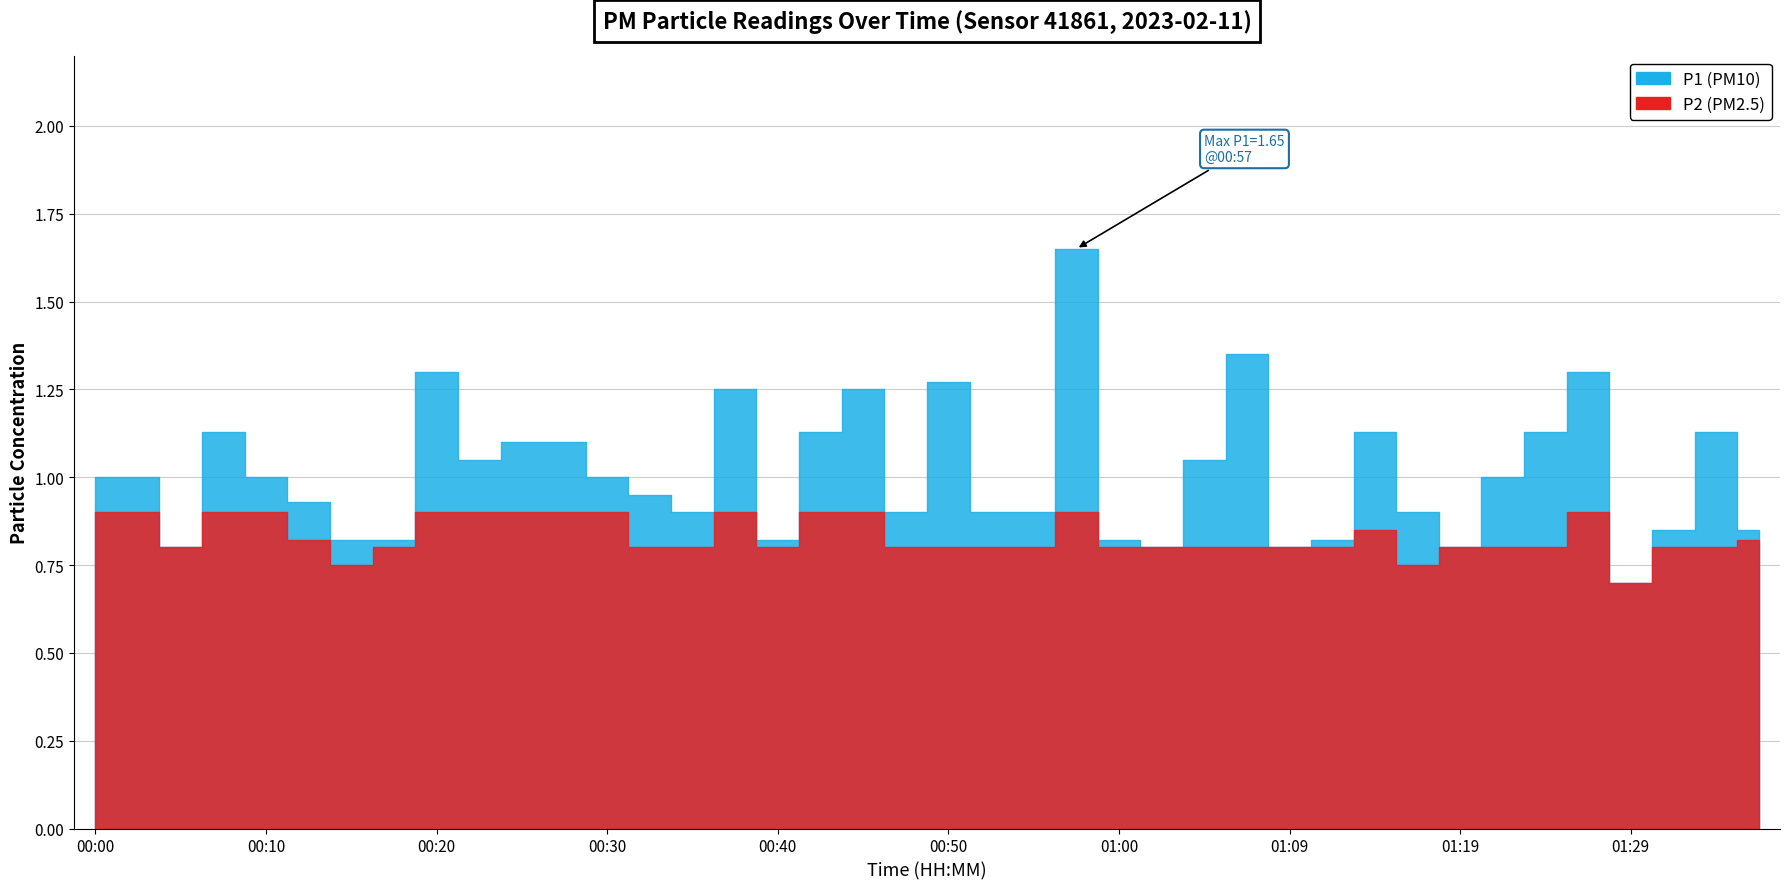

What is the total value across all series at 00:52?

1.7